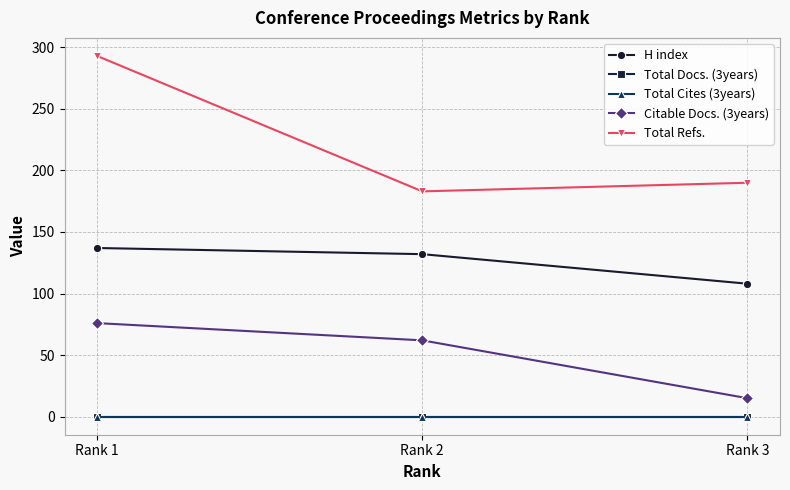

Which label corresponds to the largest value in the chart?

Rank 1